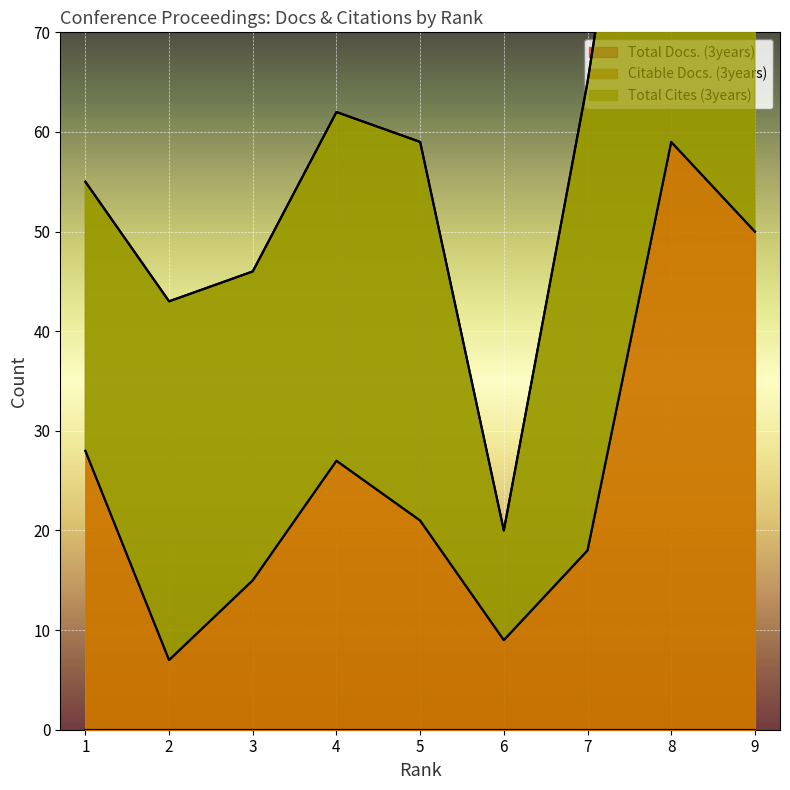

True or false: Total Docs. (3years) and Citable Docs. (3years) intersect in this chart.

False